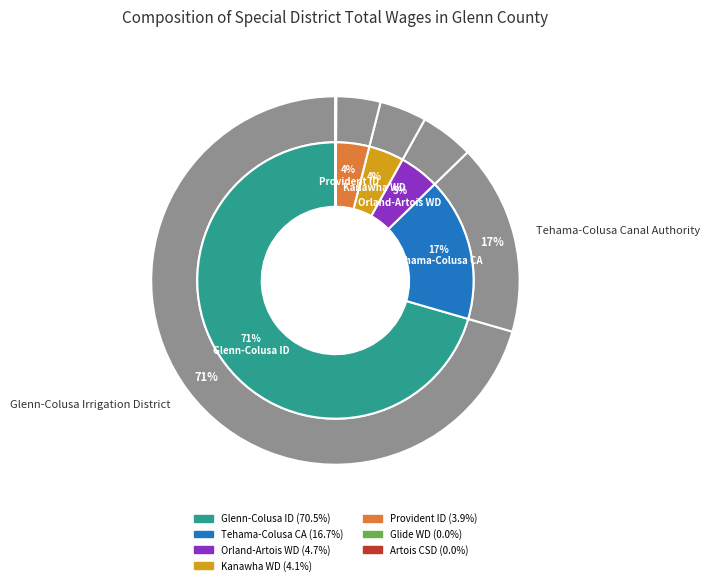

Do Artois Community Services District and Kanawha Water District together represent more than half of the pie?

No